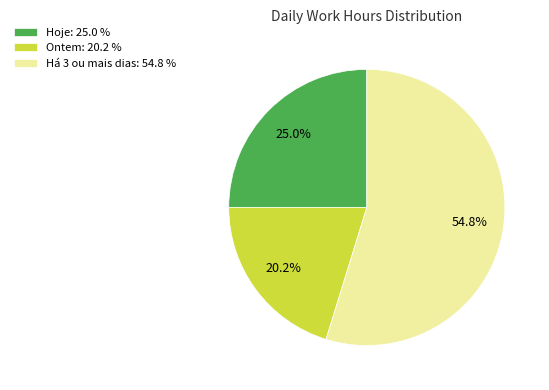

Count the number of slices in the pie.

3